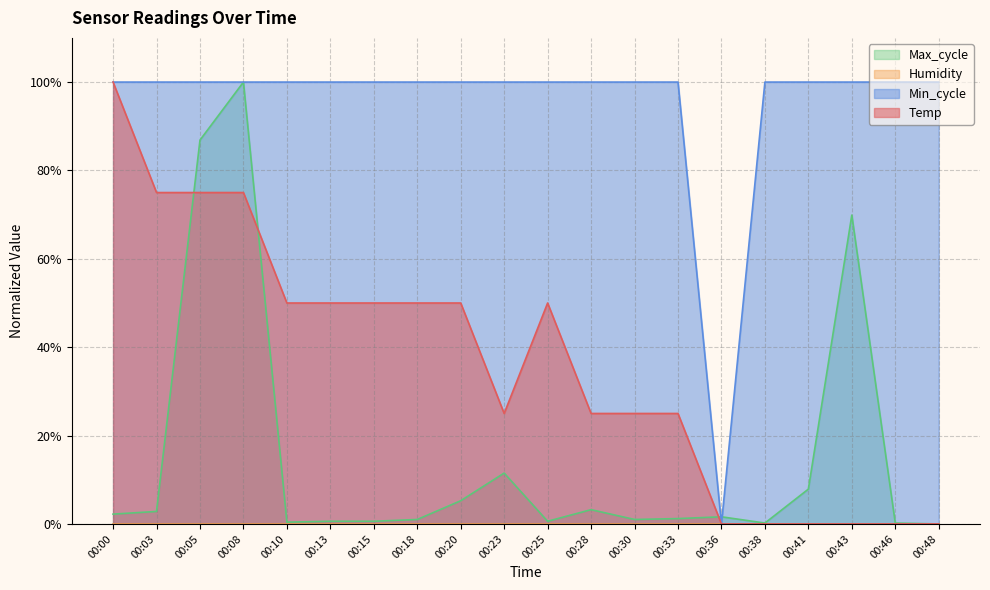

Rank the series at 00:36 from lowest to highest value.

Temp, Min_cycle, Max_cycle